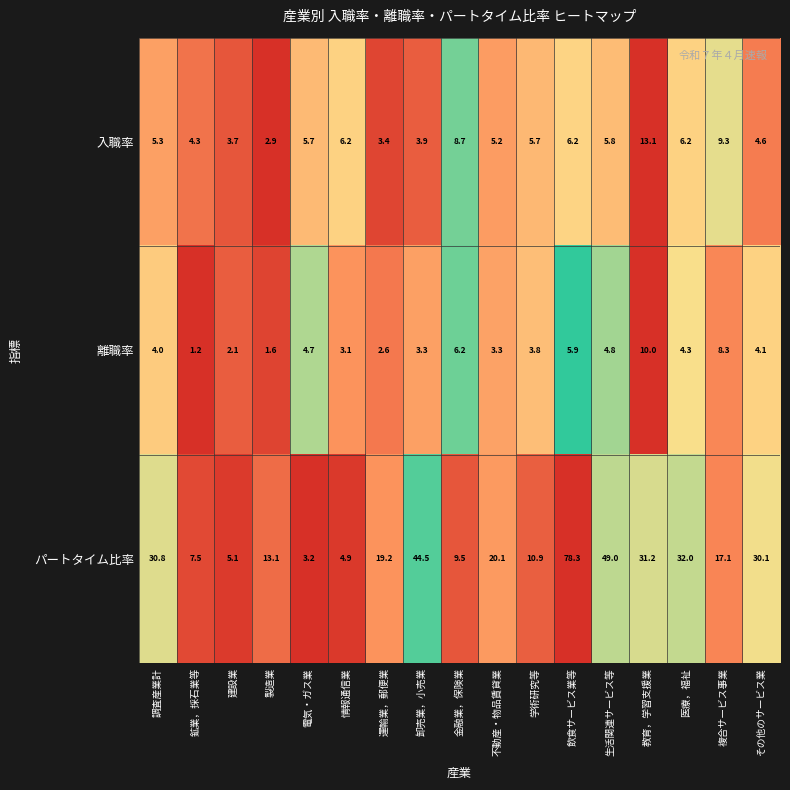

How many categories are shown in the chart?

17